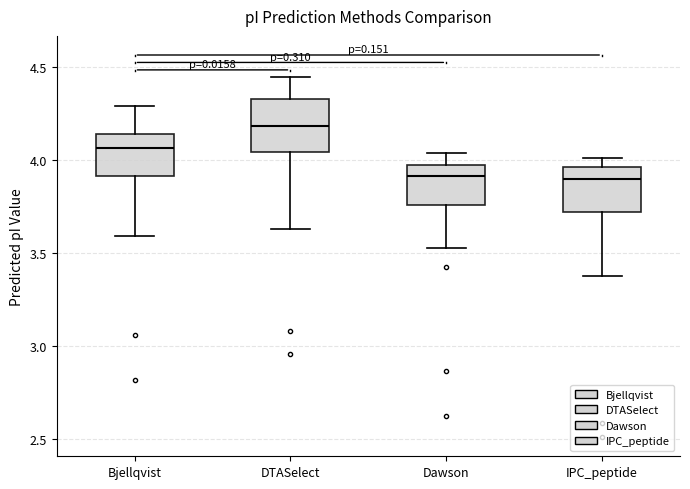

Where is the lower edge of the box for Dawson on the y-axis? The values are not printed on the chart, so give them approximately, as read against the axis.

3.75